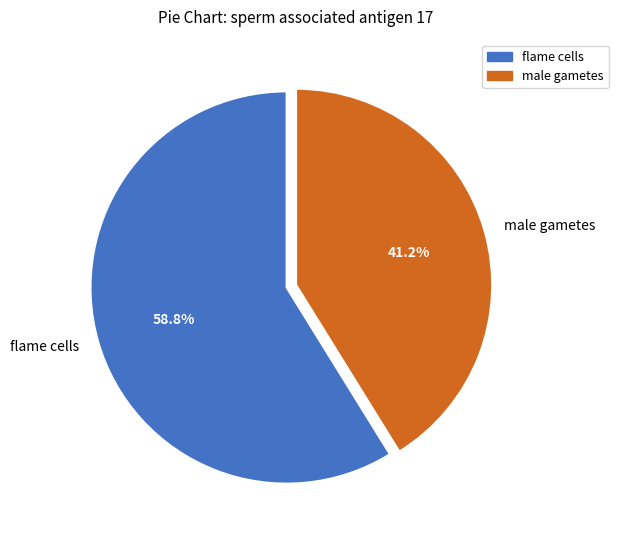

Between male gametes and flame cells, which is larger?

flame cells